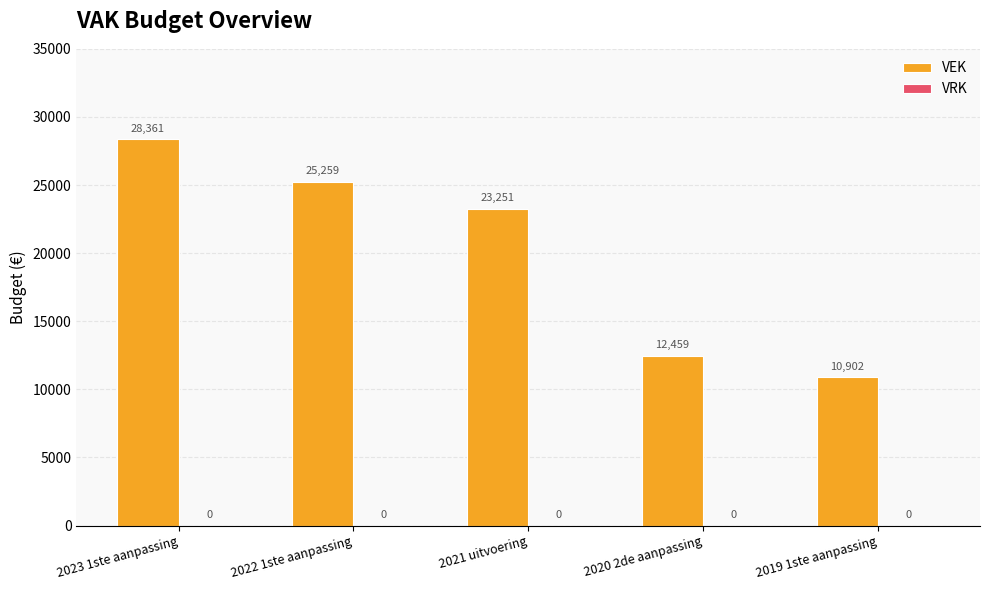

What is the change in value from 2023 1ste aanpassing to 2019 1ste aanpassing?

-17459